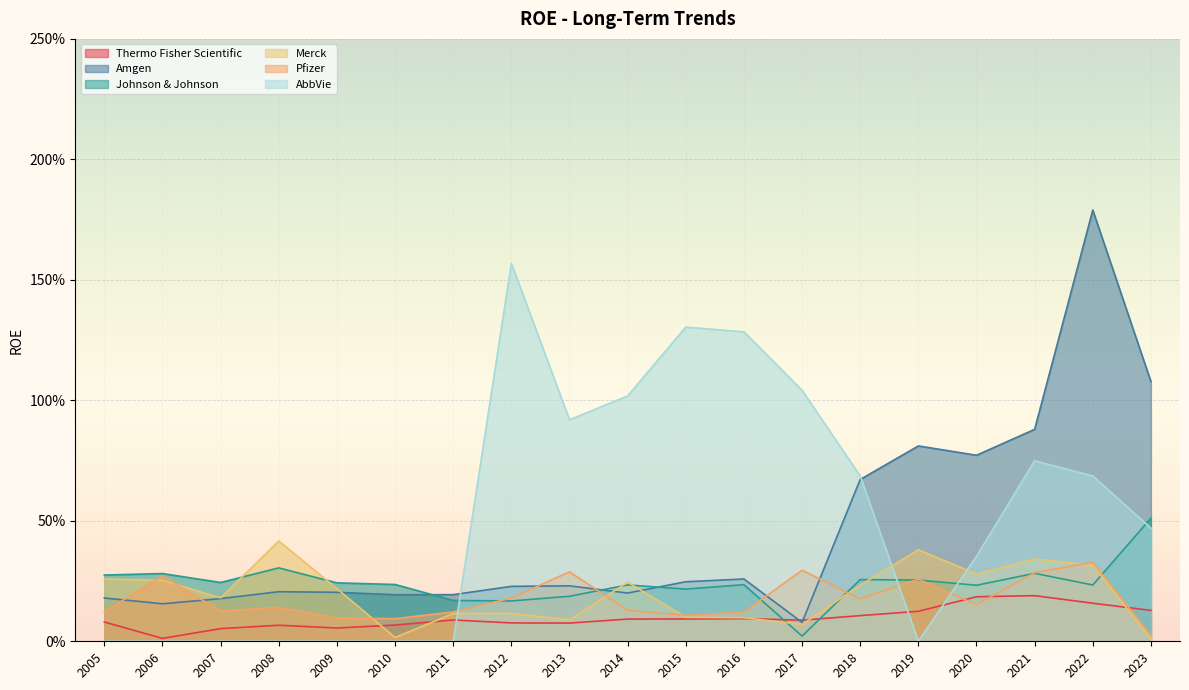

How many times do Thermo Fisher Scientific and Johnson & Johnson cross each other?

2